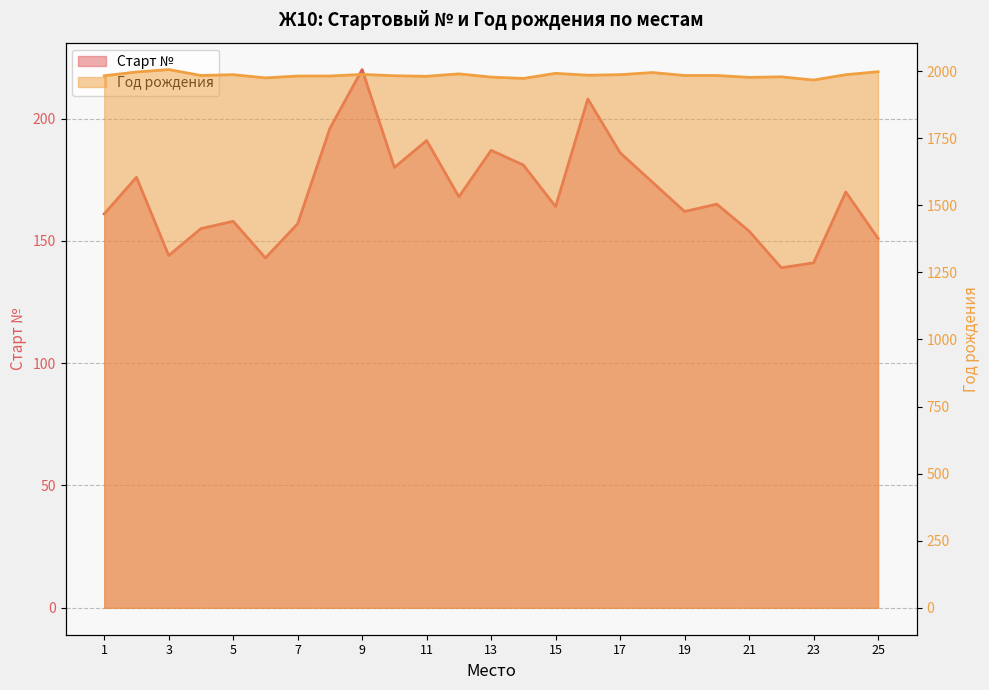

At which label does Г.р. first exceed 1984?

2